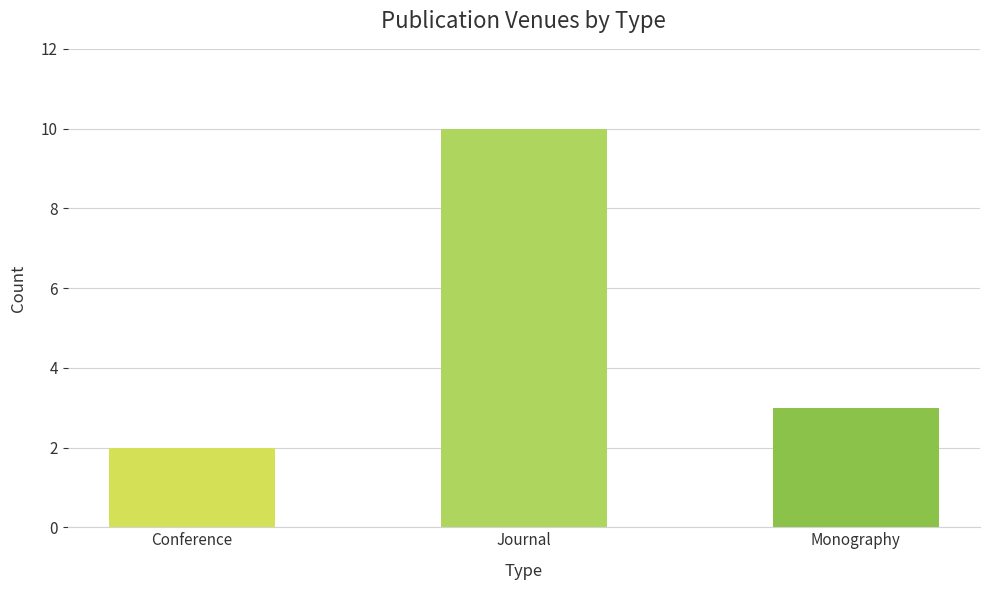

The value at Conference is 3. True or false?

False